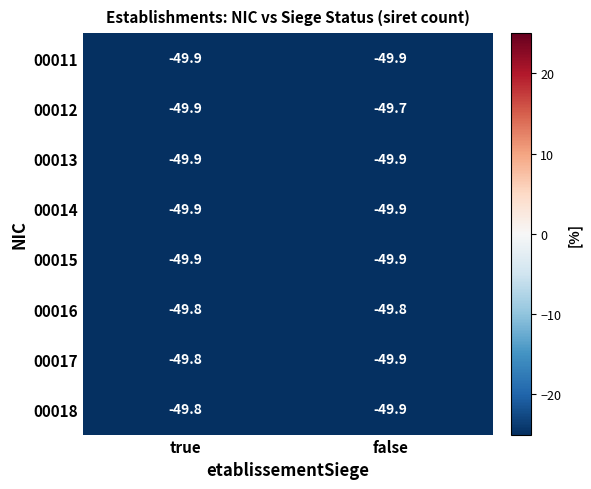

Reading left to right, list all the values displayed in this chart.

00011: -49.9	-49.9
00012: -49.9	-49.7
00013: -49.9	-49.9
00014: -49.9	-49.9
00015: -49.9	-49.9
00016: -49.8	-49.8
00017: -49.8	-49.9
00018: -49.8	-49.9